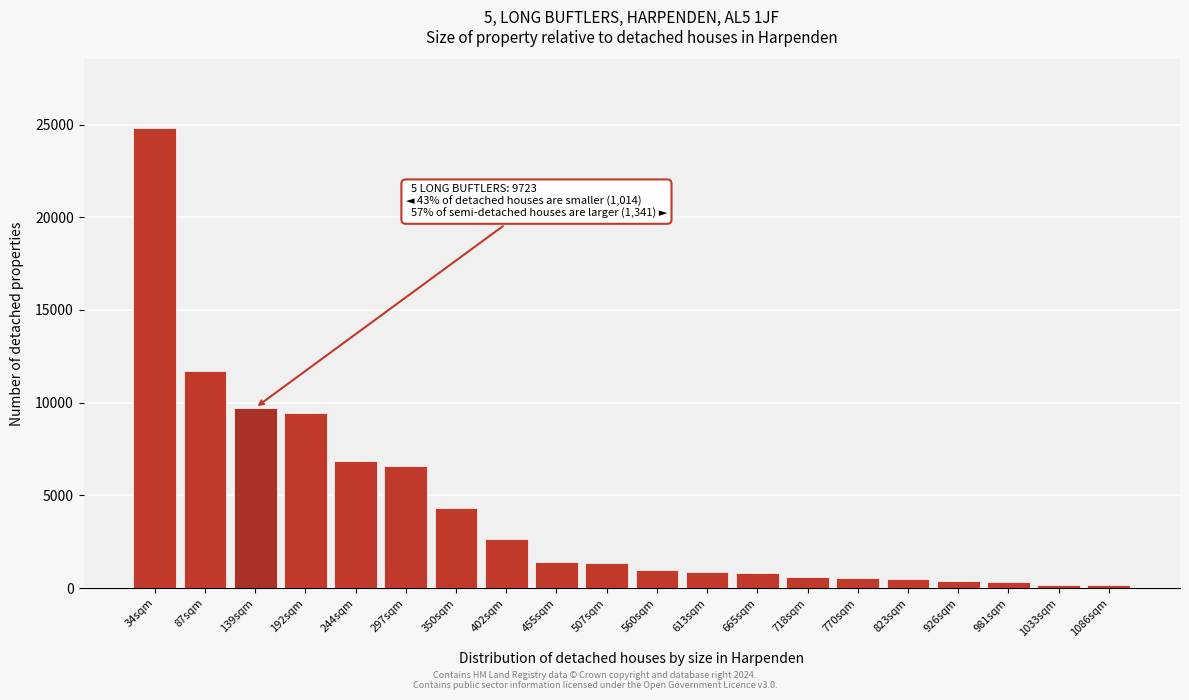

What is the greatest value displayed?

24800